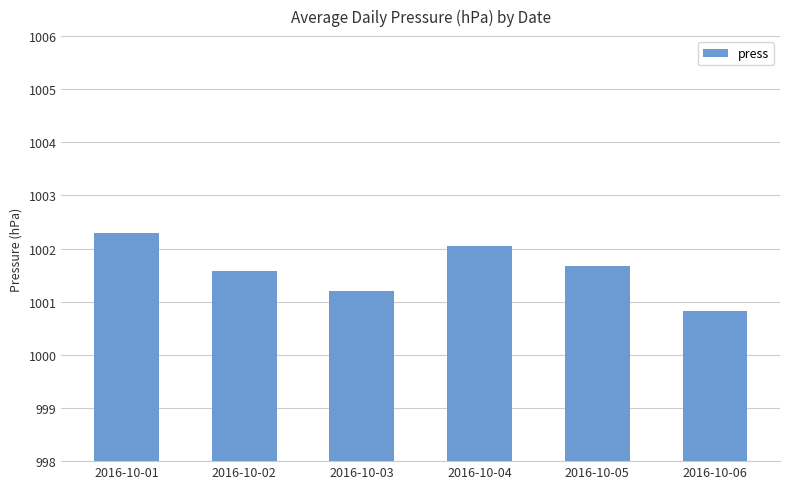

Reading left to right, extract all data points from this chart.

1002.3	1001.6	1001.2	1002.0	1001.7	1000.8